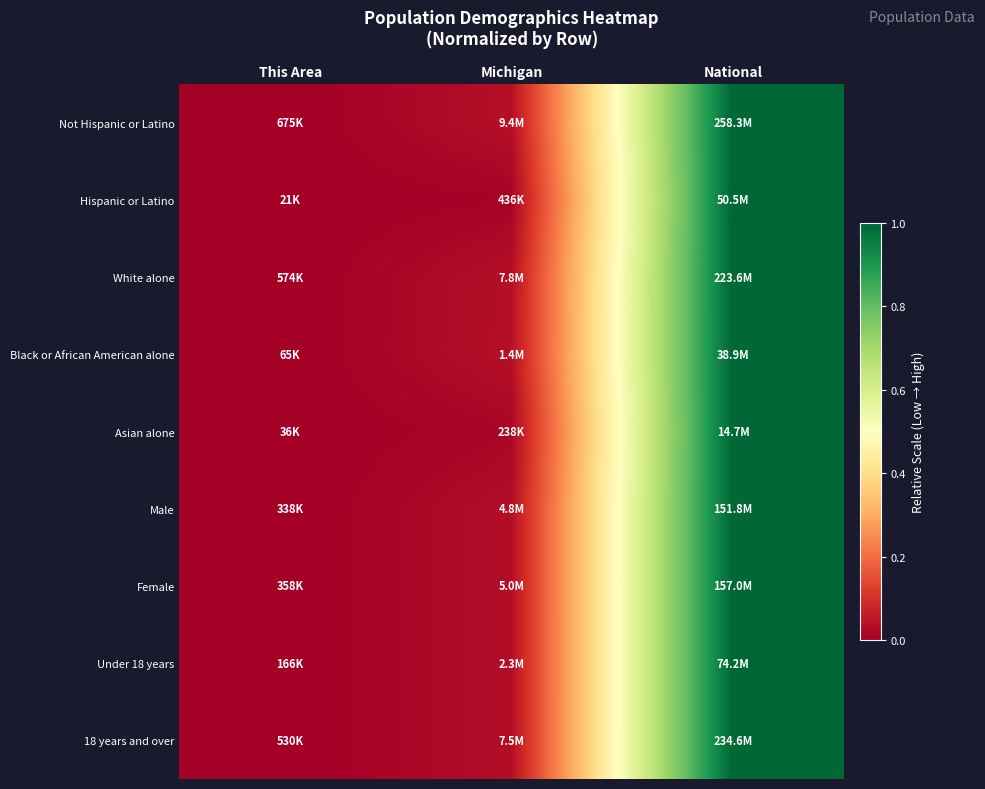

At which category is the sum across all series the highest?

National